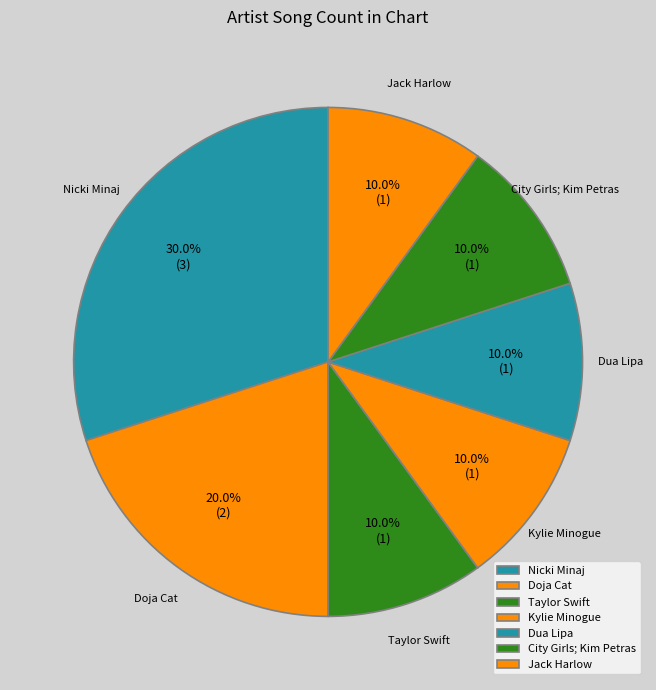

What is the largest slice in the pie chart?

Nicki Minaj